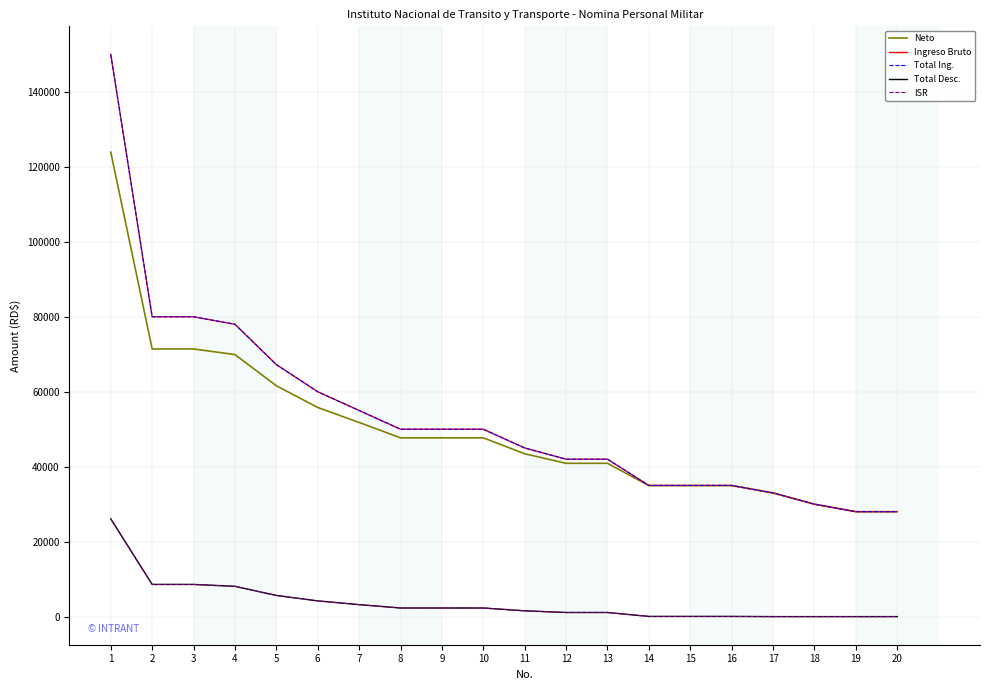

Does the chart have visible grid lines?

Yes